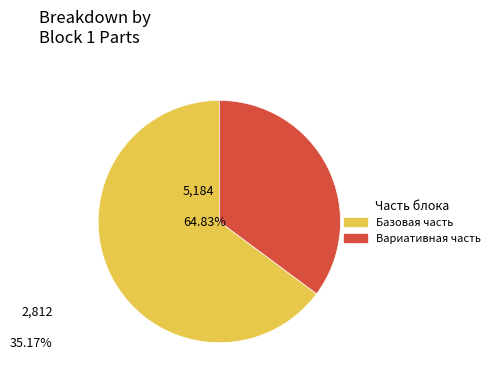

Which category has the smallest portion of the pie?

Вариативная часть